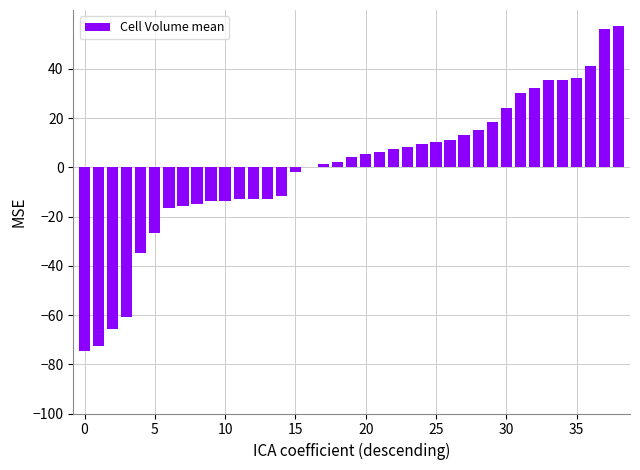

What is the maximum value shown in the chart?

57.3